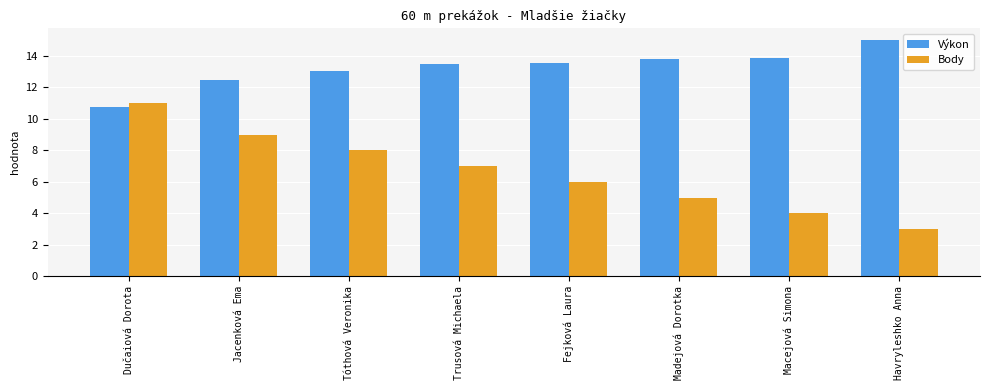

How many bars are there in total?

16